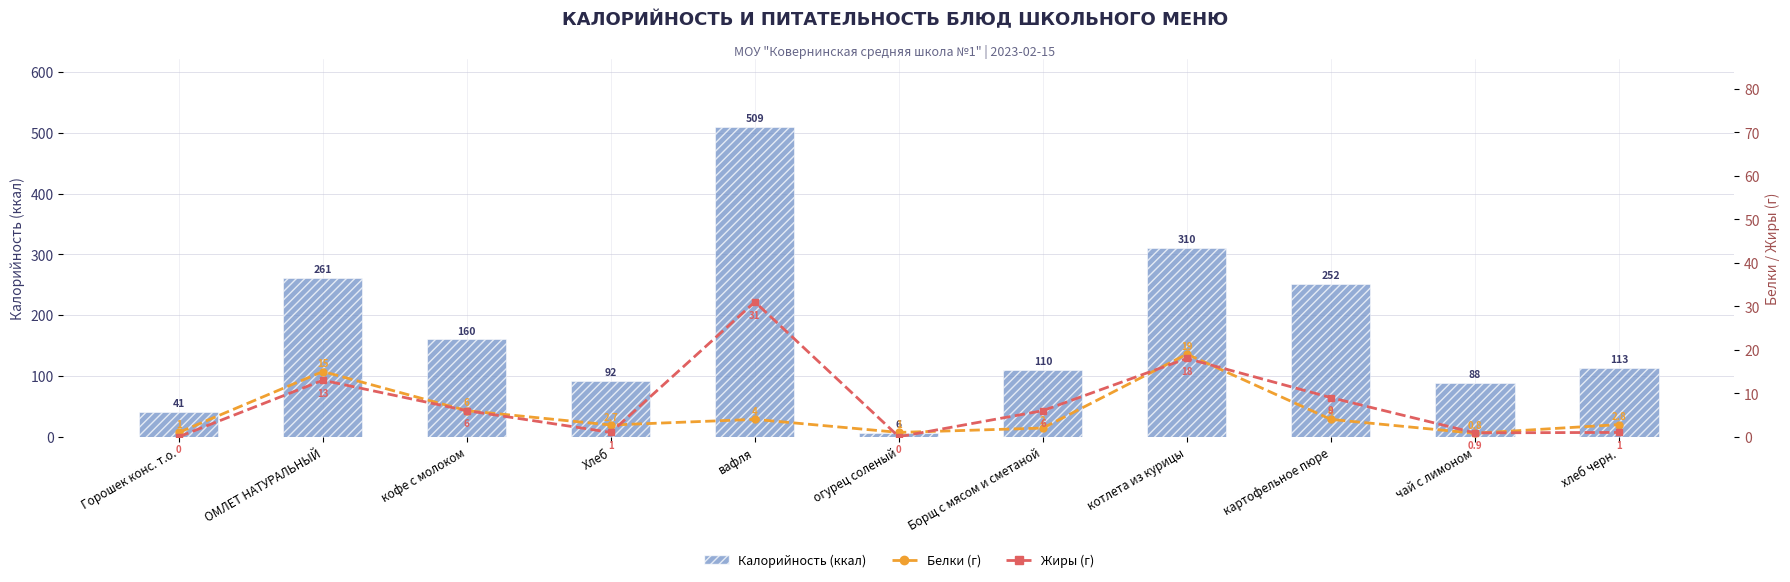

Count the number of data series in this chart.

3